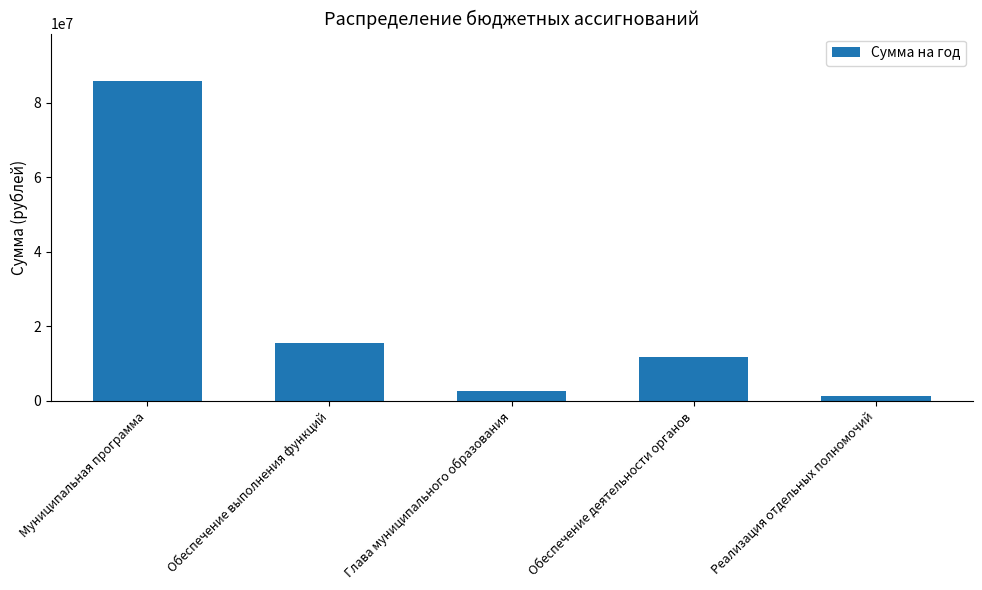

List the labels in order of value, largest first.

Муниципальная программа, Обеспечение выполнения функций, Обеспечение деятельности органов, Глава муниципального образования, Реализация отдельных полномочий